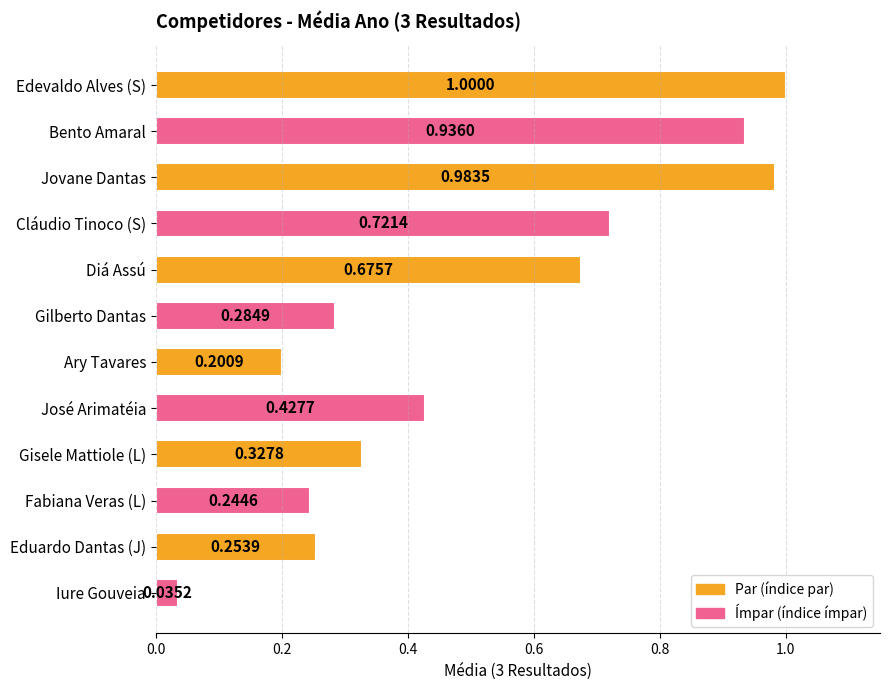

What is the average value?

0.5